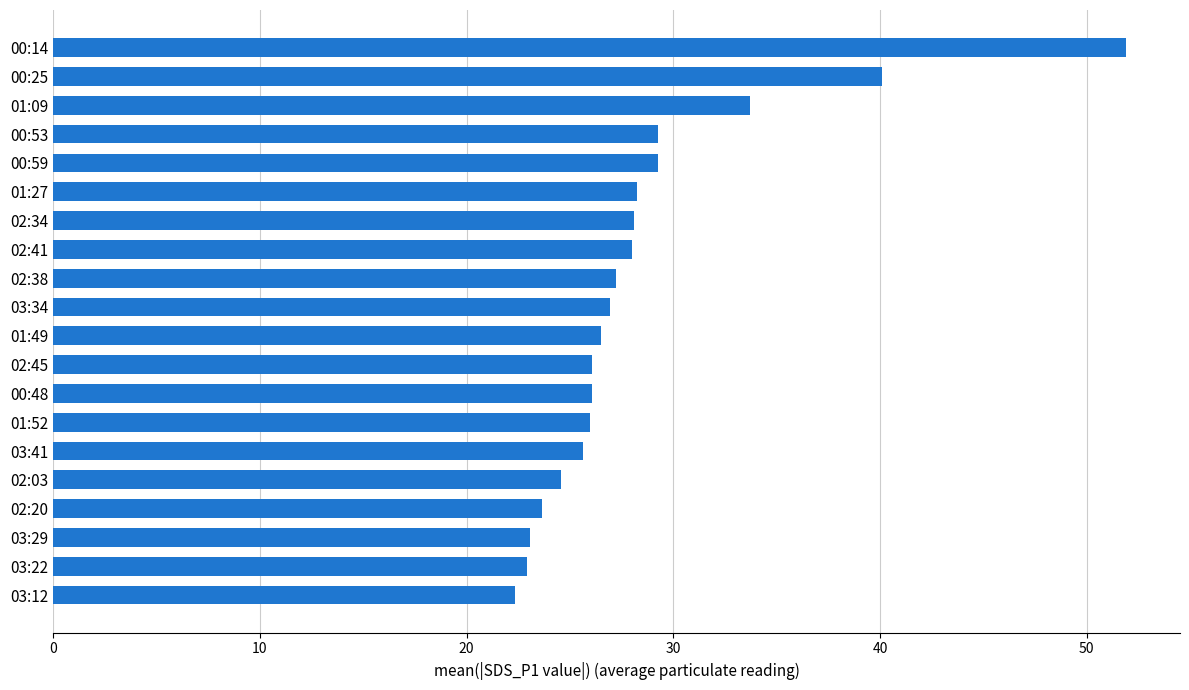

What is the sum of the values at 03:22 and 01:27?

51.2